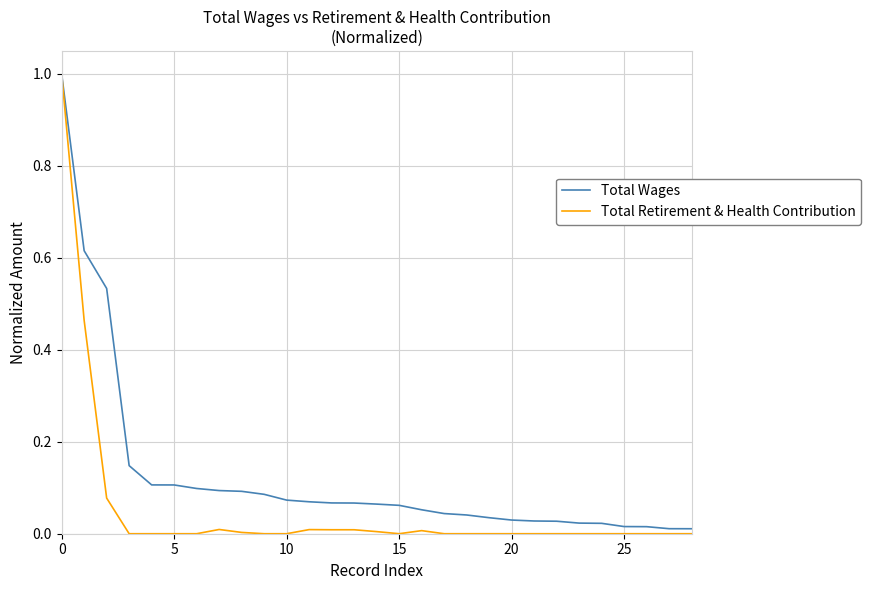

List the series in order of their overall mean, lowest first.

Total Retirement & Health Contribution, Total Wages